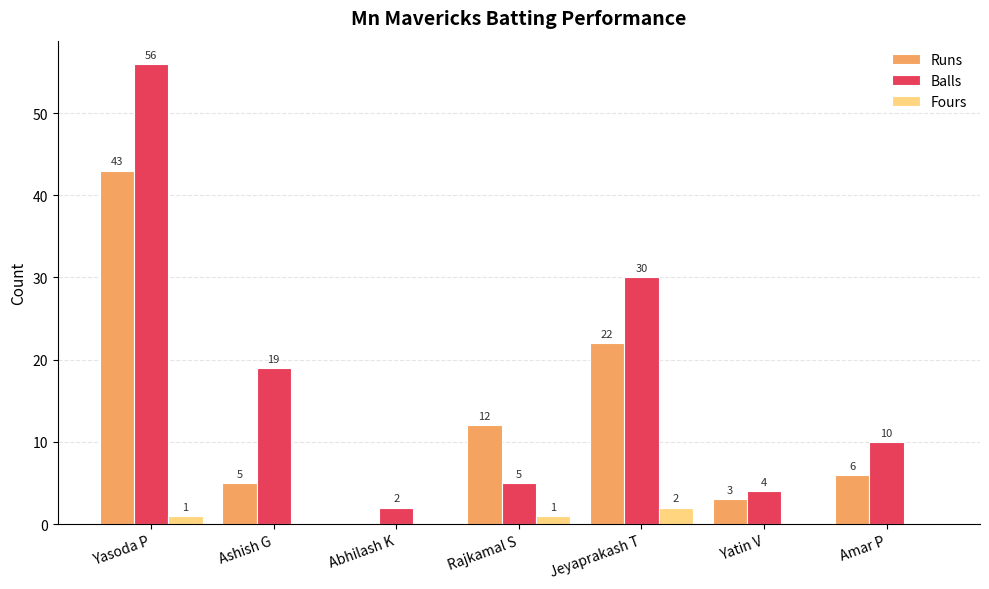

What is the total value across all series at Yasoda P?

100